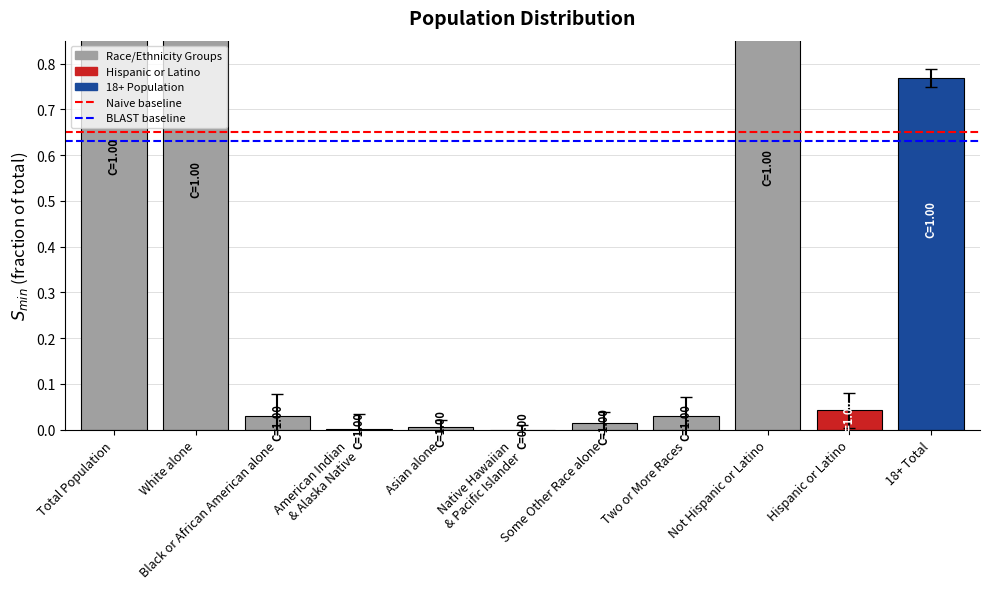

What is the lowest value of the BLAST baseline series?

0.6